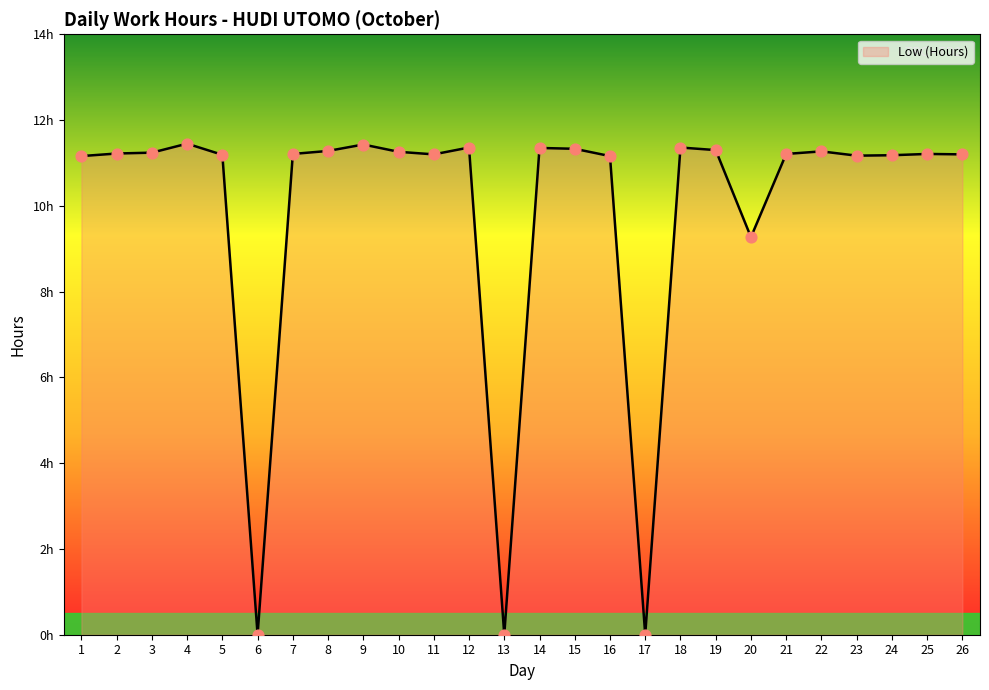

What is the ratio of the value at 7 to the value at 8?

1.0